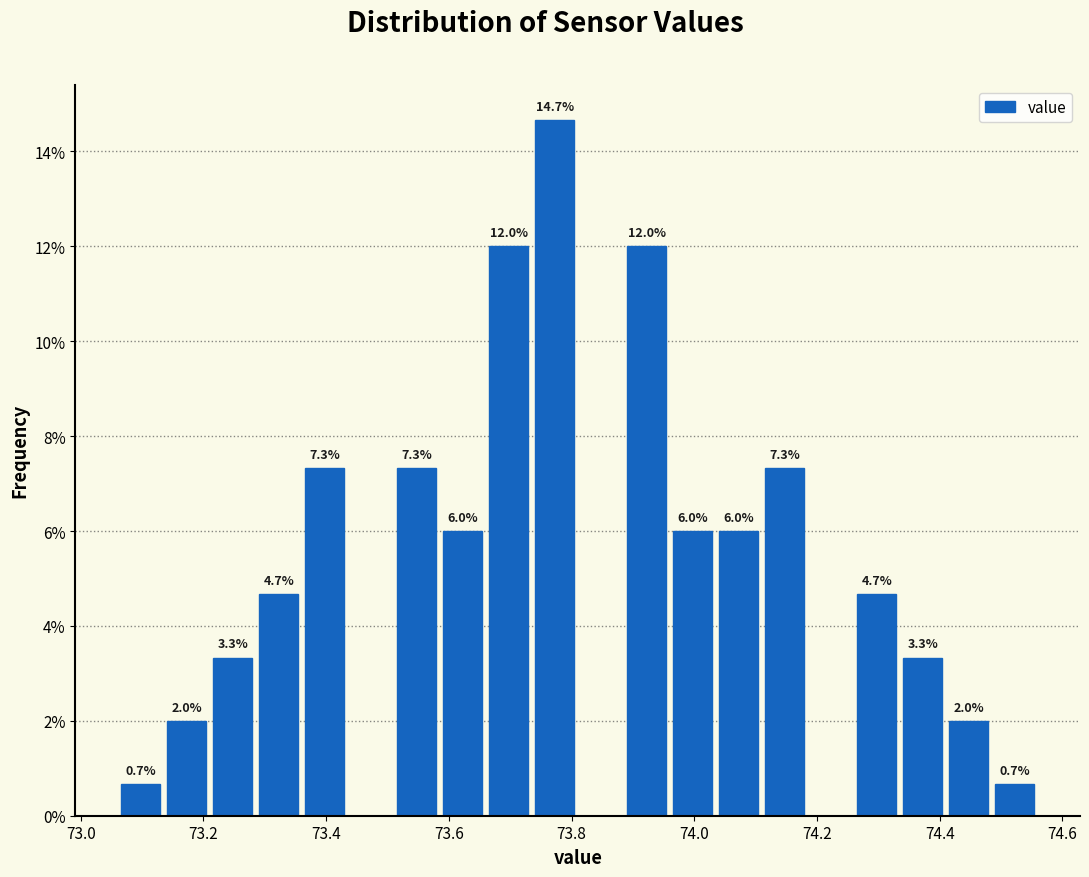

Around what value on the x-axis is the tallest bar? Give the approximate position of its centre, as read against the axis.

73.78